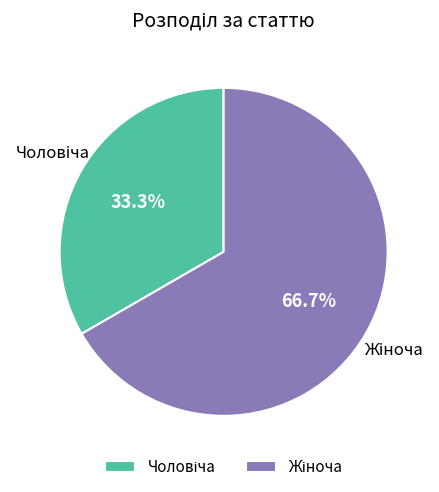

To the nearest percent, what is the difference between the largest and smallest slice percentages?

33%